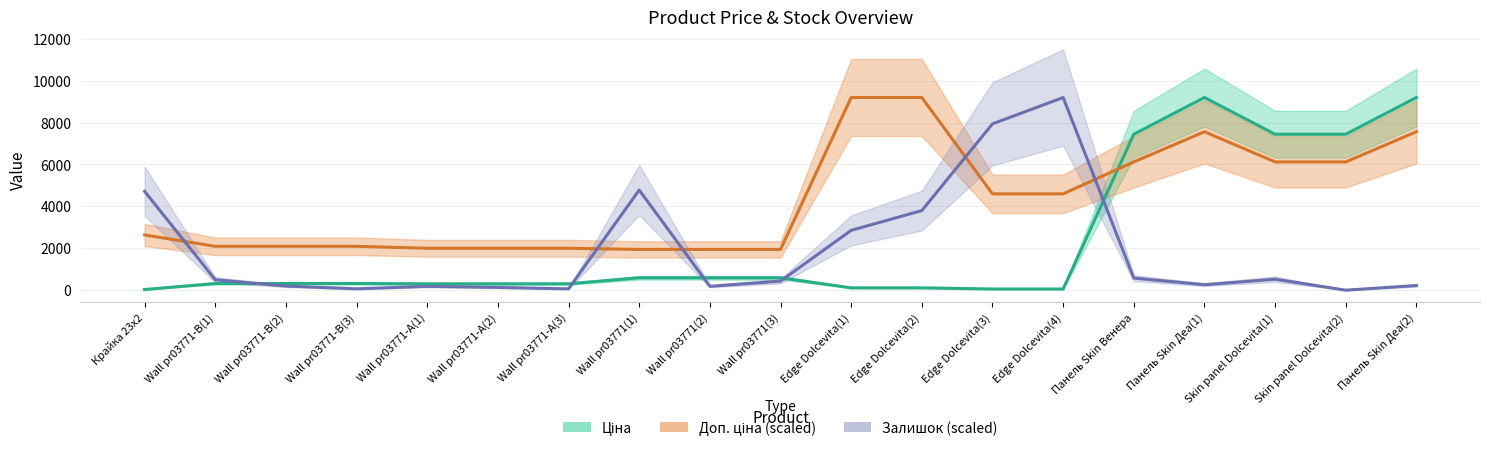

What is the difference between the maximum and minimum values in the Ціна series?

9164.2